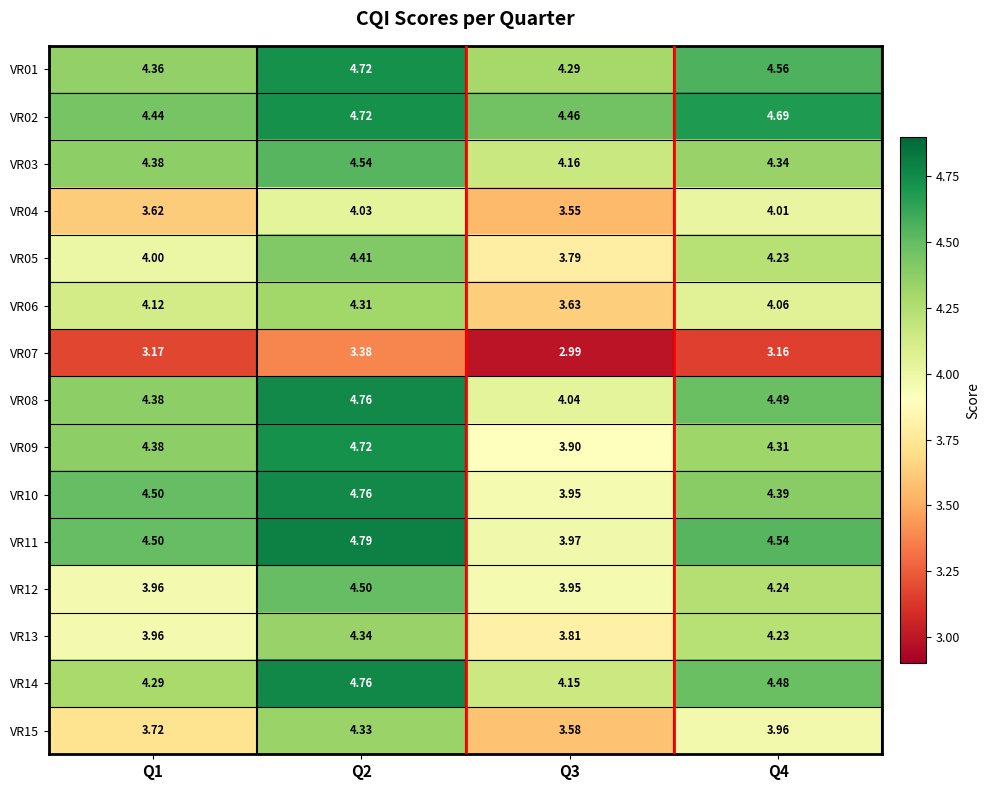

At which category does the chart reach its minimum across all series?

Q3